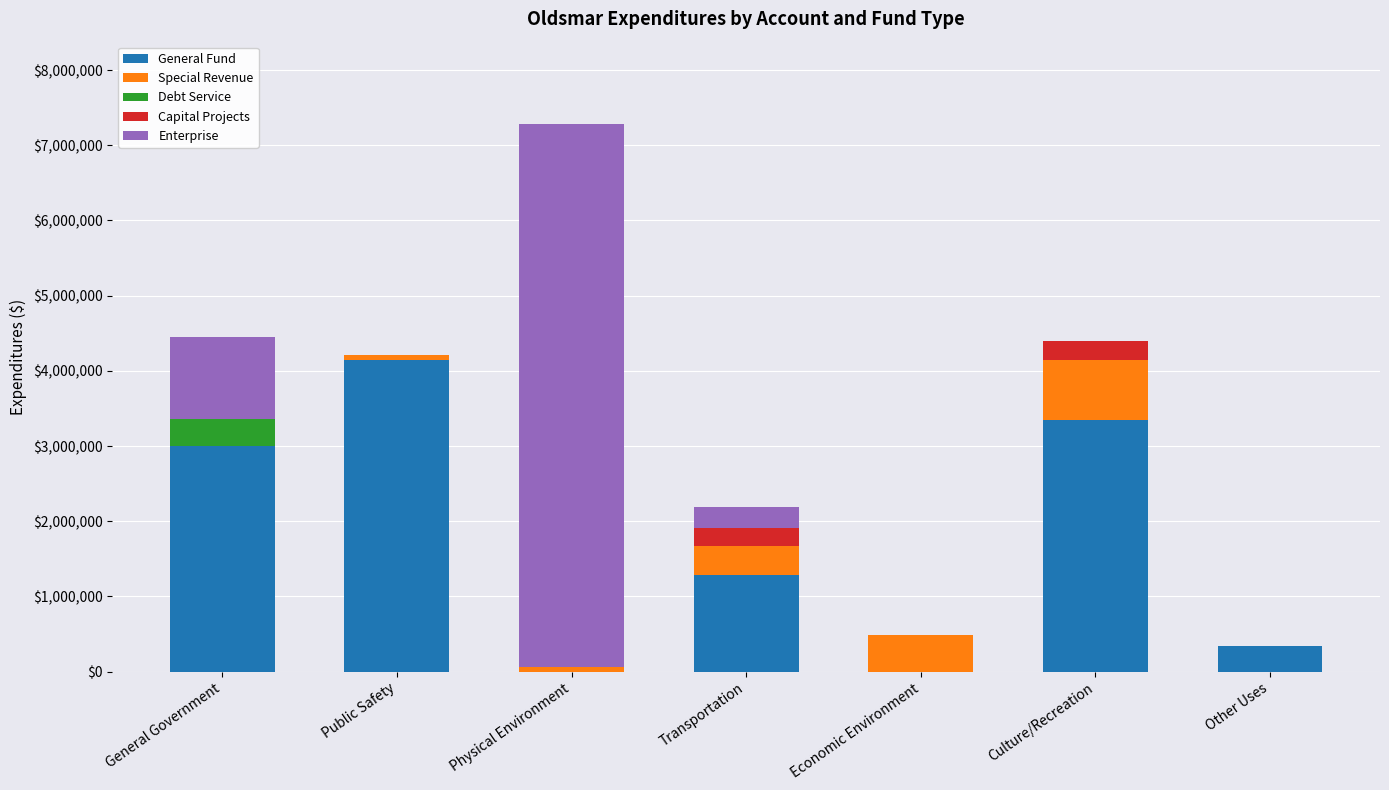

True or false: General Fund has a value of 2995501 at General Government.

True